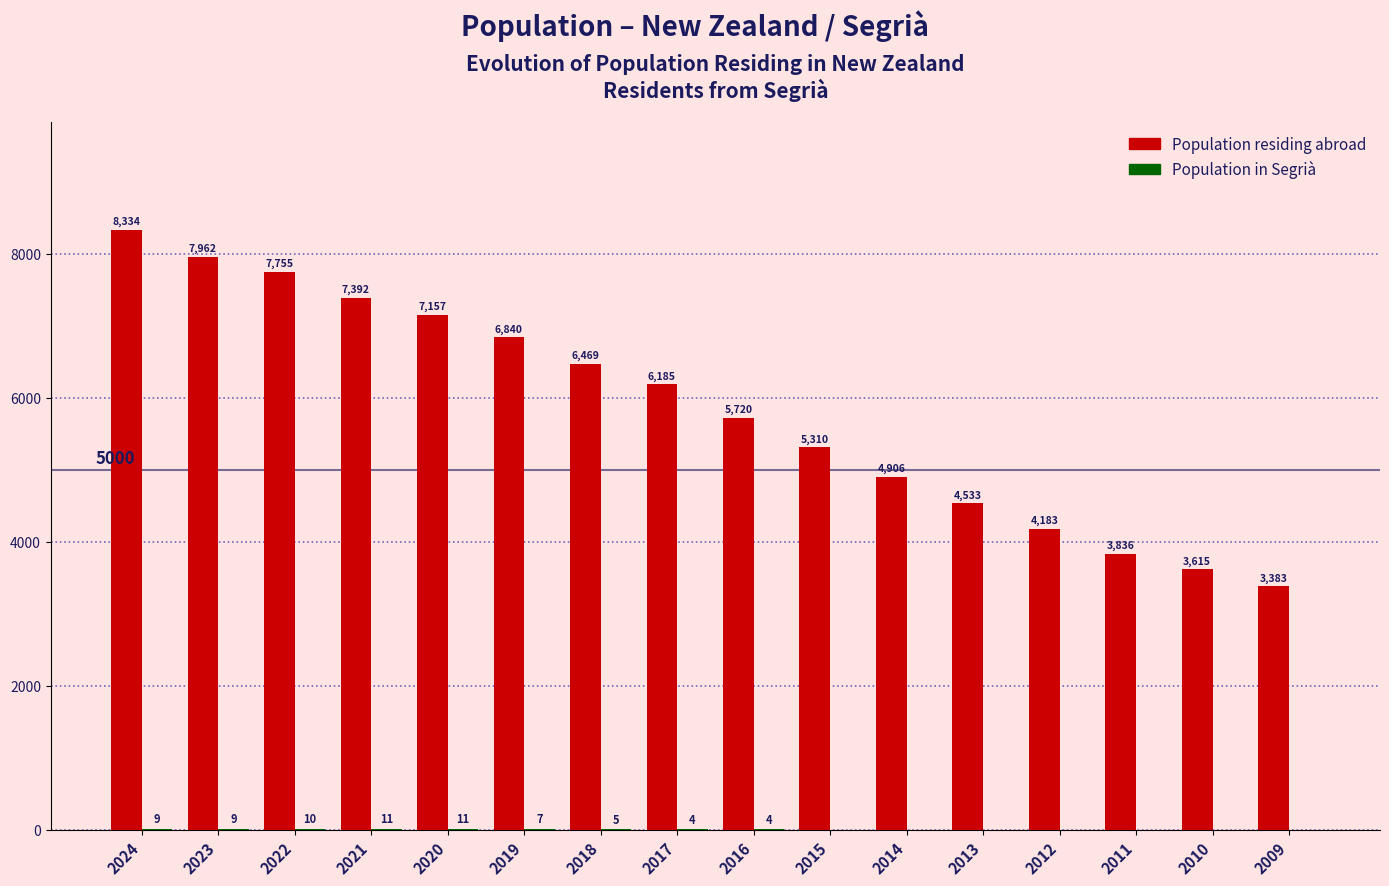

Which series has the largest total across all categories?

Population residing abroad